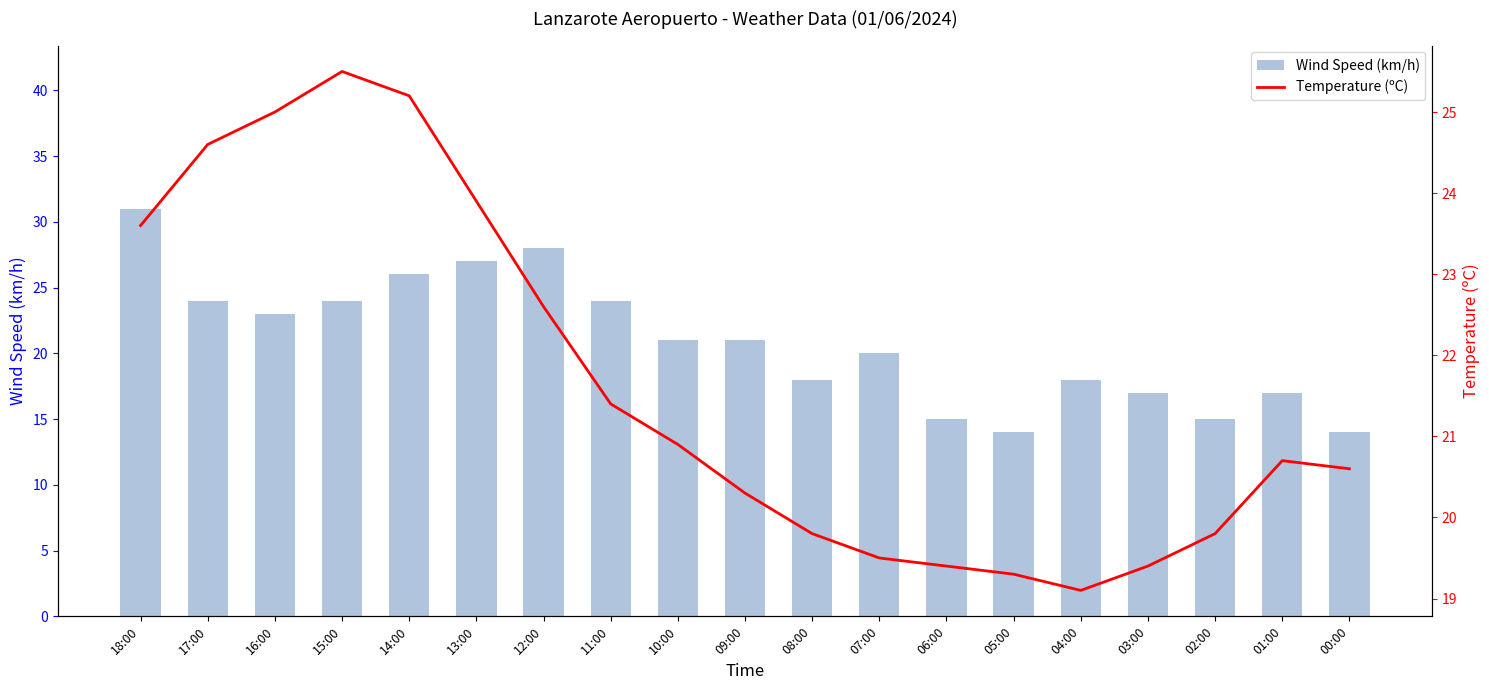

Is the value of Temperature (ºC) at 15:00 greater than the value of Wind Speed (km/h) at 00:00?

Yes